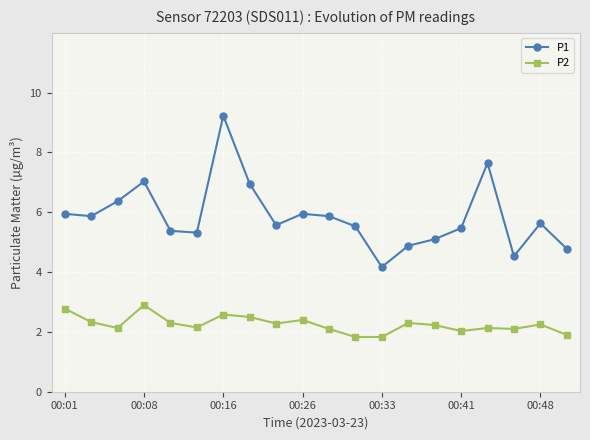

List the series in order of their overall mean, highest first.

P1, P2